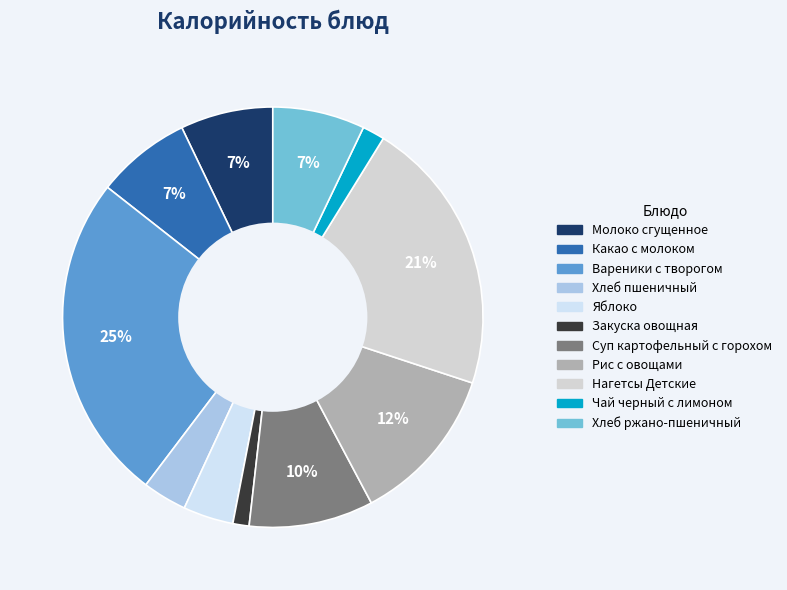

To the nearest percent, what percentage of the pie is Суп картофельный с горохом?

10%